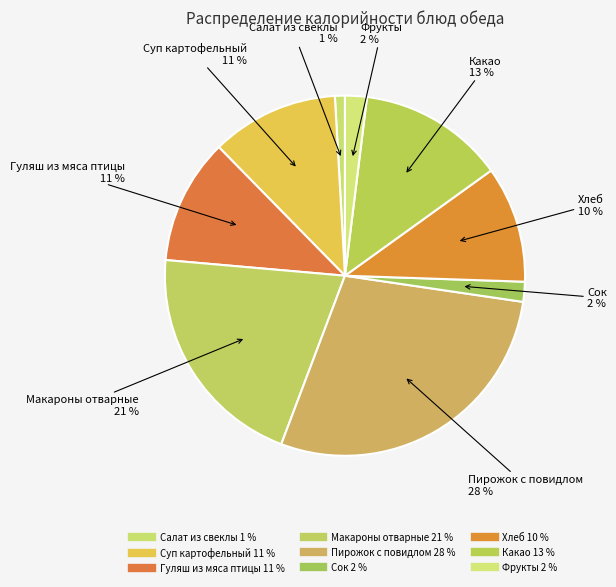

What is the ratio of the value at Хлеб to the value at Гуляш из мяса птицы?

0.9